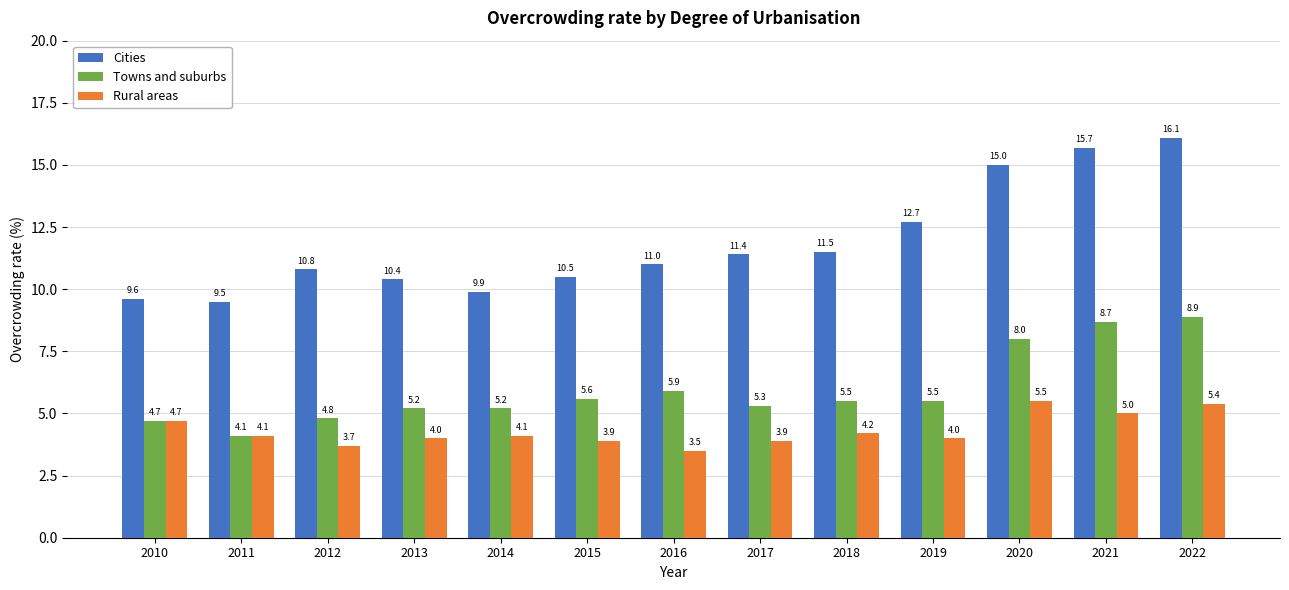

Is it true that Cities equals 5.8 at 2021?

False